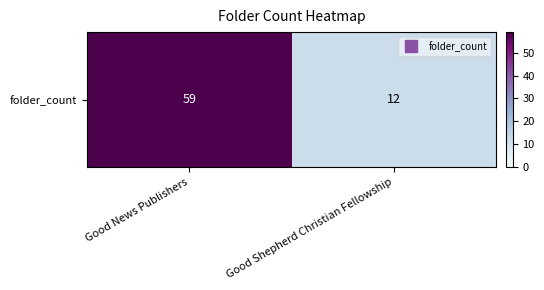

Read the value at Good News Publishers, to the nearest 10.

60